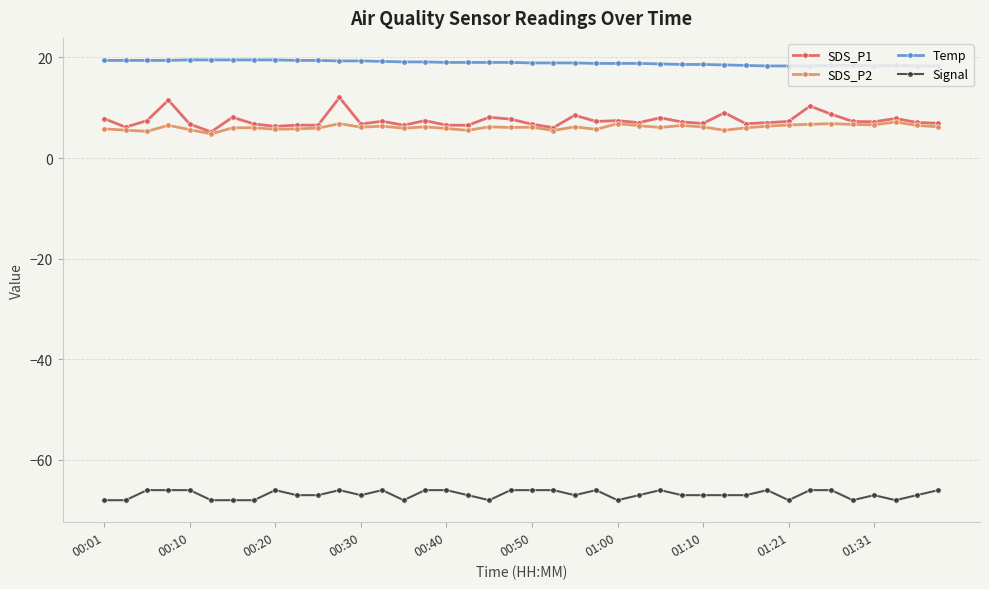

Which series has the largest total across all categories?

Temp